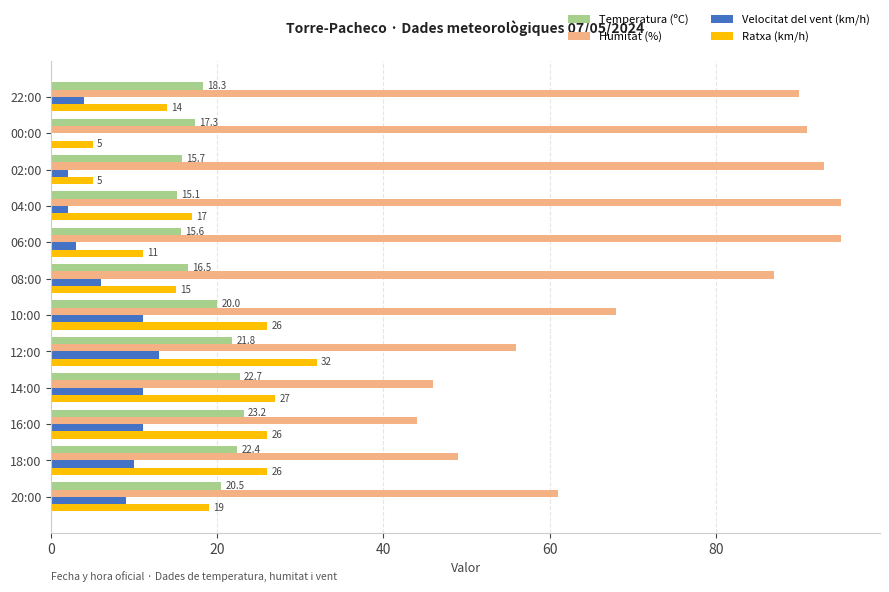

What is the sum of all Ratxa (km/h) values?

223.0